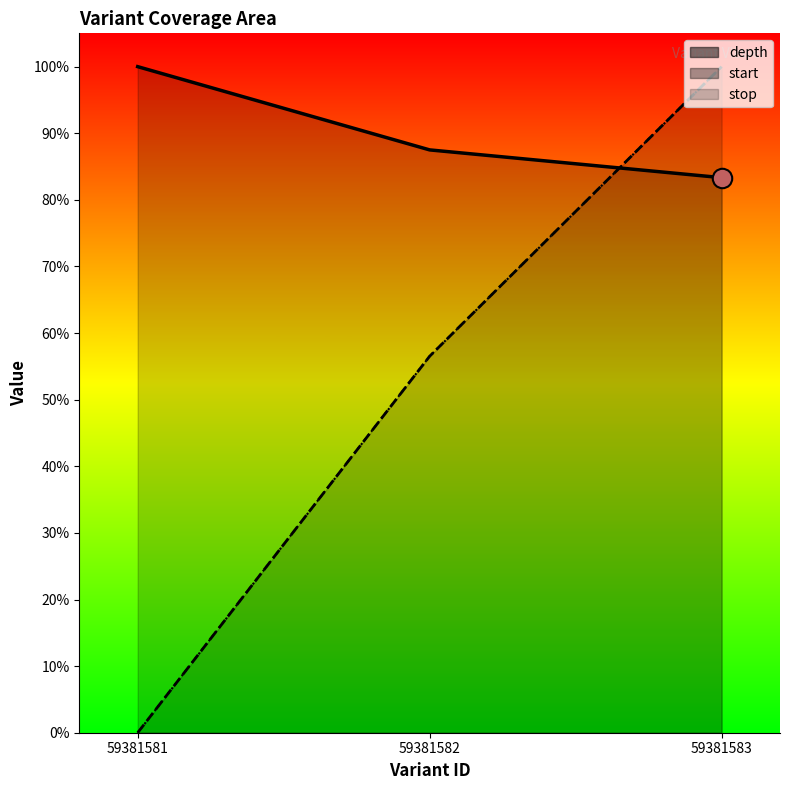

Is it true that depth equals 1.3 at 59381583?

False